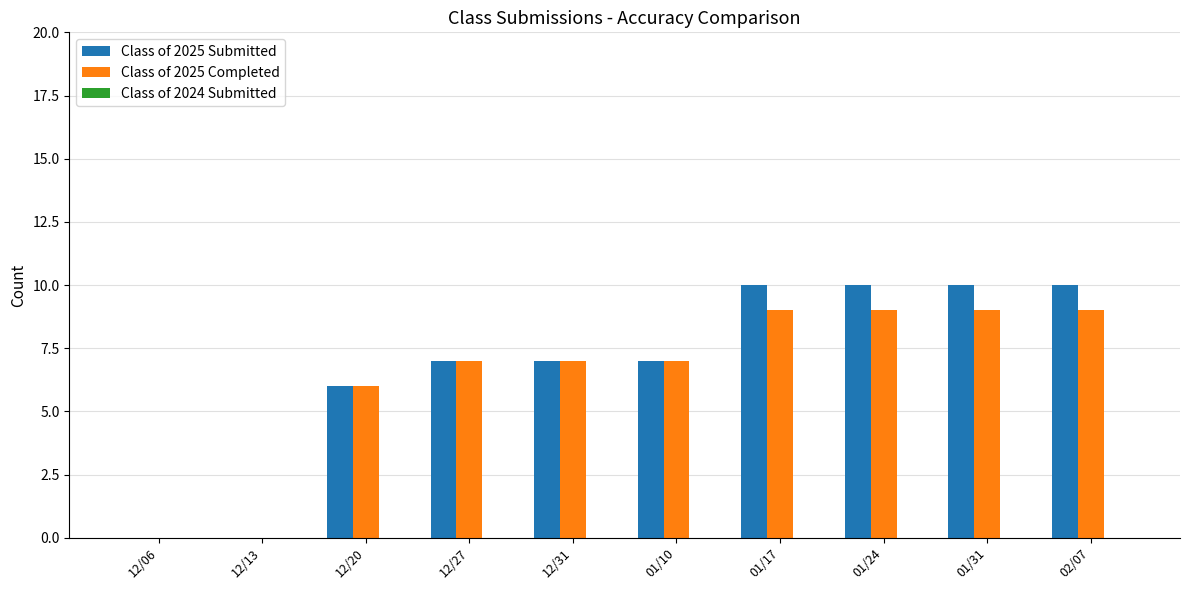

The value of Class of 2025 Submitted at 01/17 is 18. True or false?

False